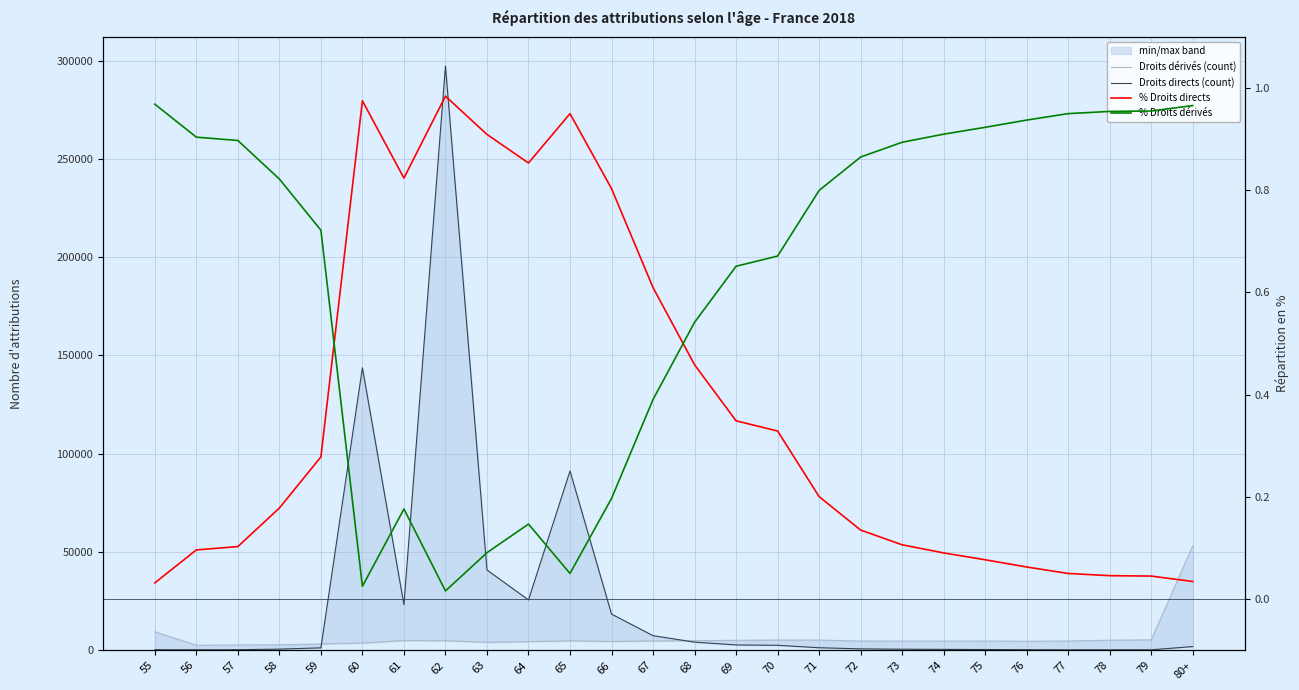

How many data points does each series have?

26